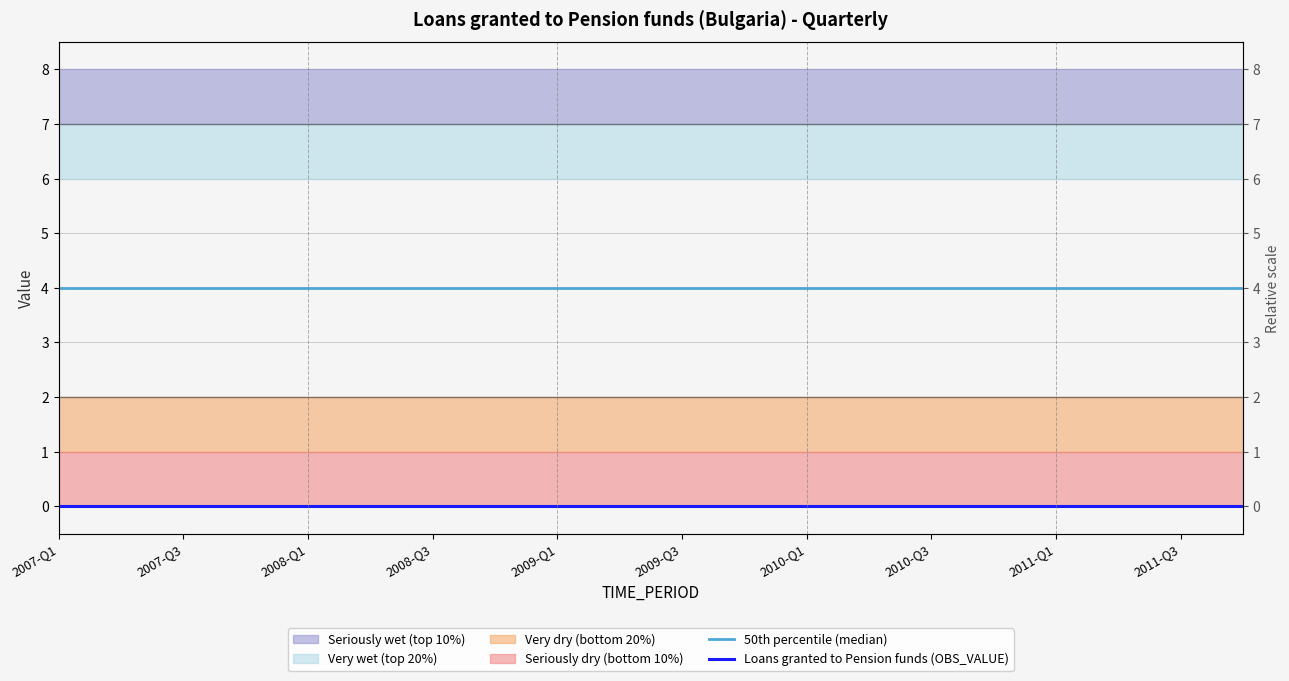

True or false: Loans granted to Pension funds (OBS_VALUE) and 50th percentile (median) intersect in this chart.

False